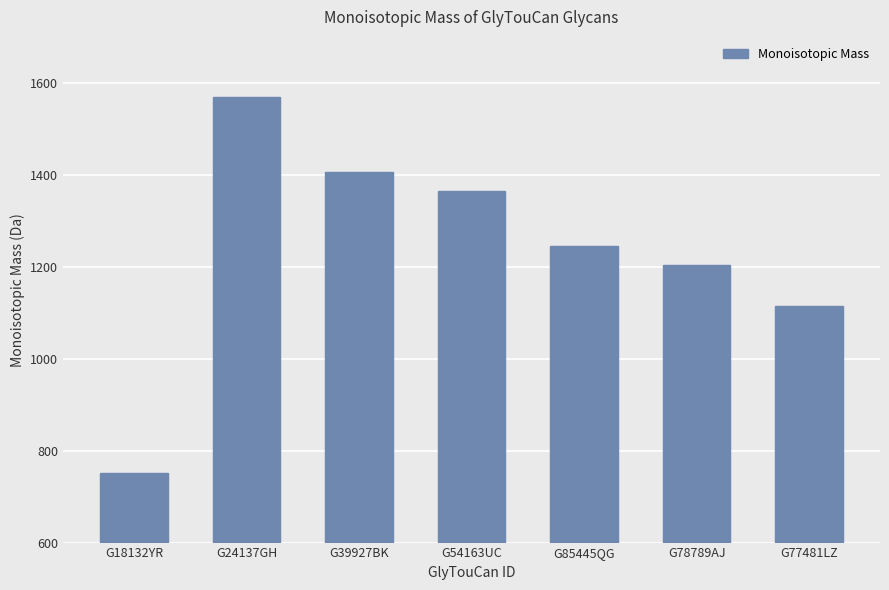

Reading left to right, list all the values displayed in this chart.

G18132YR=750.3	G24137GH=1568.6	G39927BK=1406.5	G54163UC=1365.5	G85445QG=1244.5	G78789AJ=1203.4	G77481LZ=1115.4